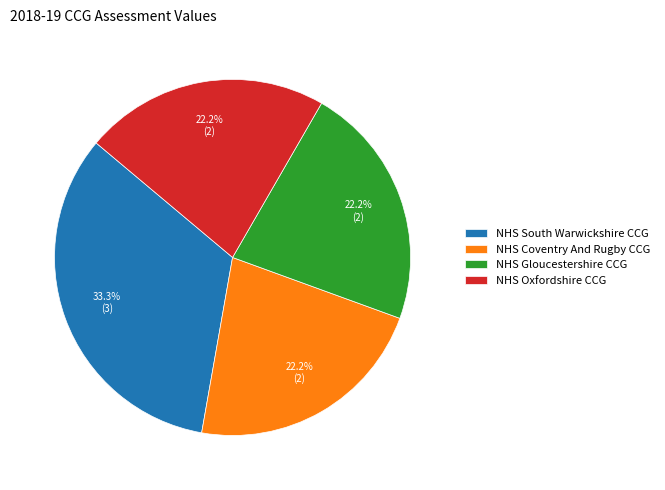

The NHS Gloucestershire CCG slice represents 22% of the pie. True or false?

True